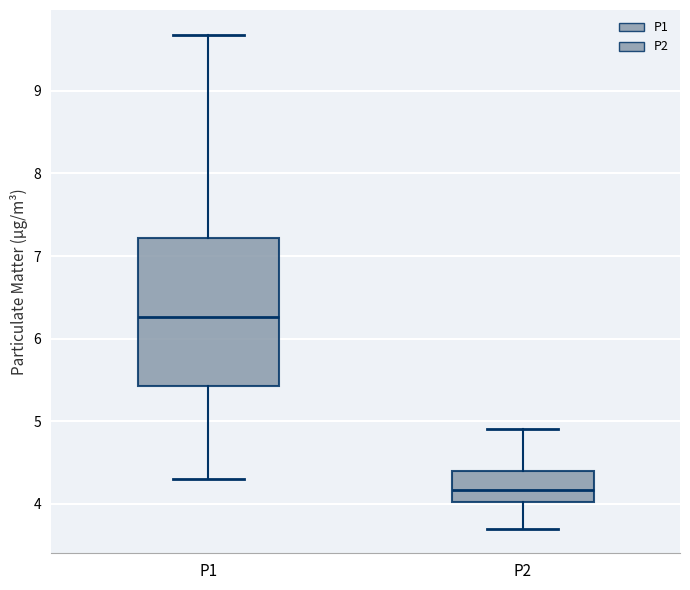

Reading left to right, read every box against the y-axis: the position of its median line, the range the box covers, and the ends of its whiskers. The values are not printed on the chart, so give them approximately, as read against the axis.

P1: median 6.3, box 5.4 to 7.2, whiskers 4.3 to 9.7
P2: median 4.2, box 4.0 to 4.4, whiskers 3.7 to 4.9